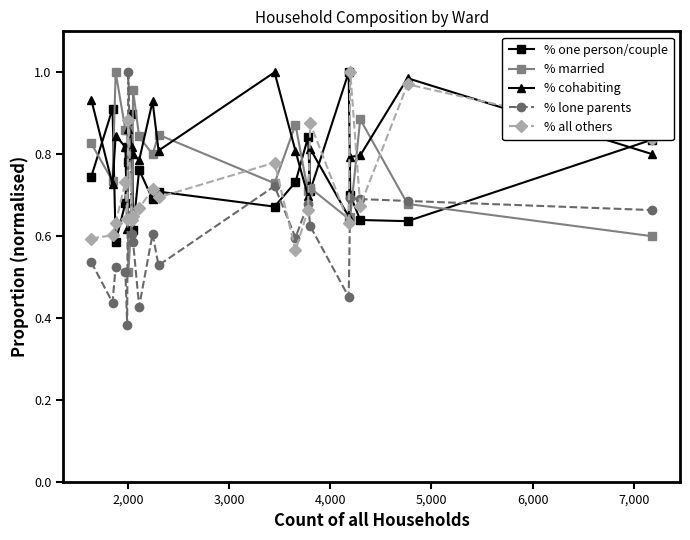

Is this an area chart (filled region under the line)?

No